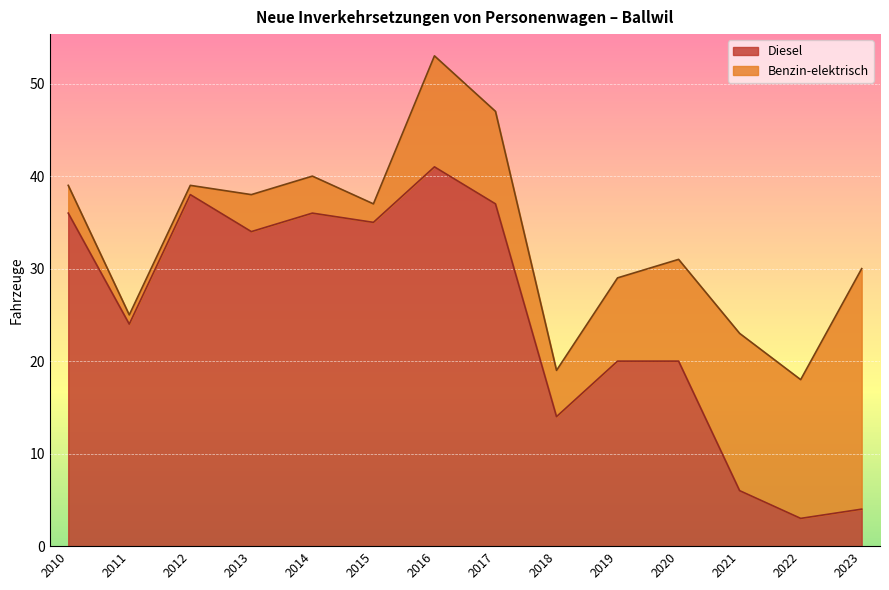

What is the greatest value displayed?

41